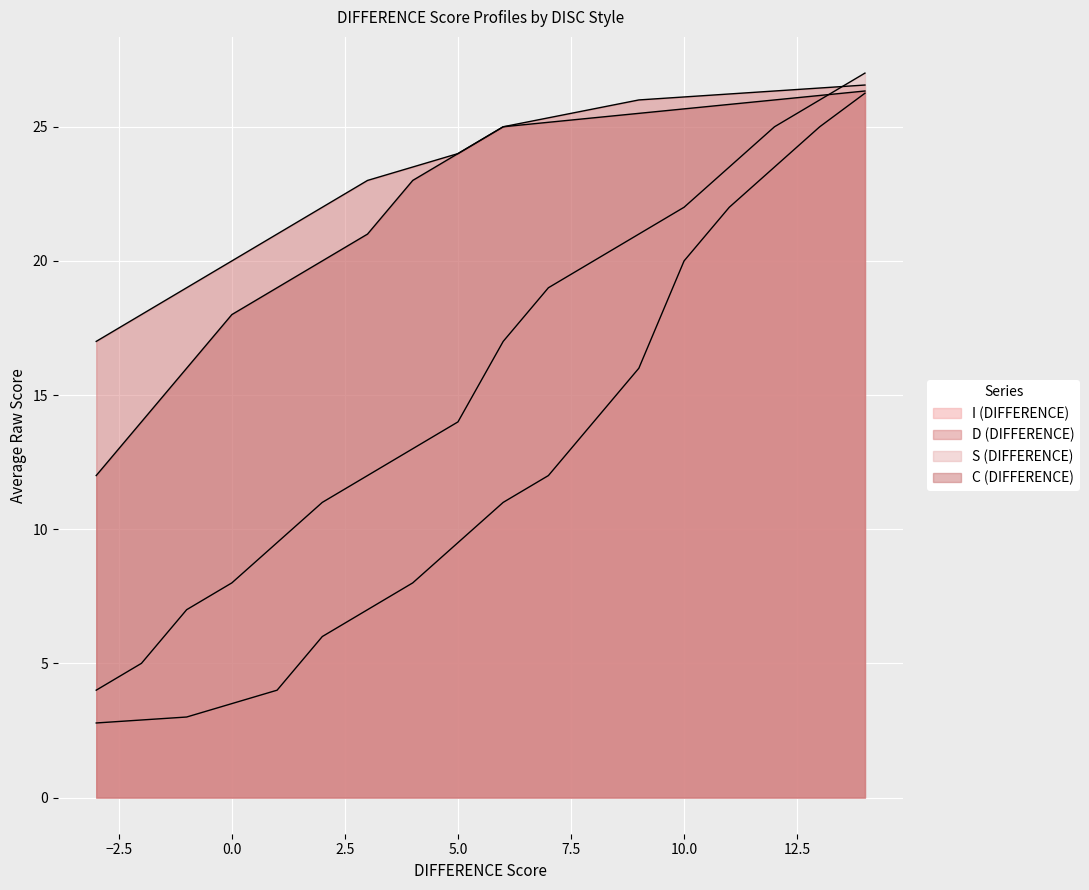

True or false: I (DIFFERENCE) and C (DIFFERENCE) cross at least once.

False